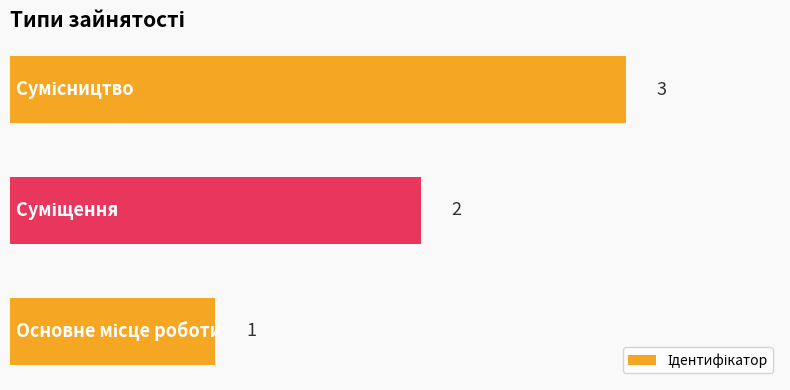

What is the sum of all values?

6